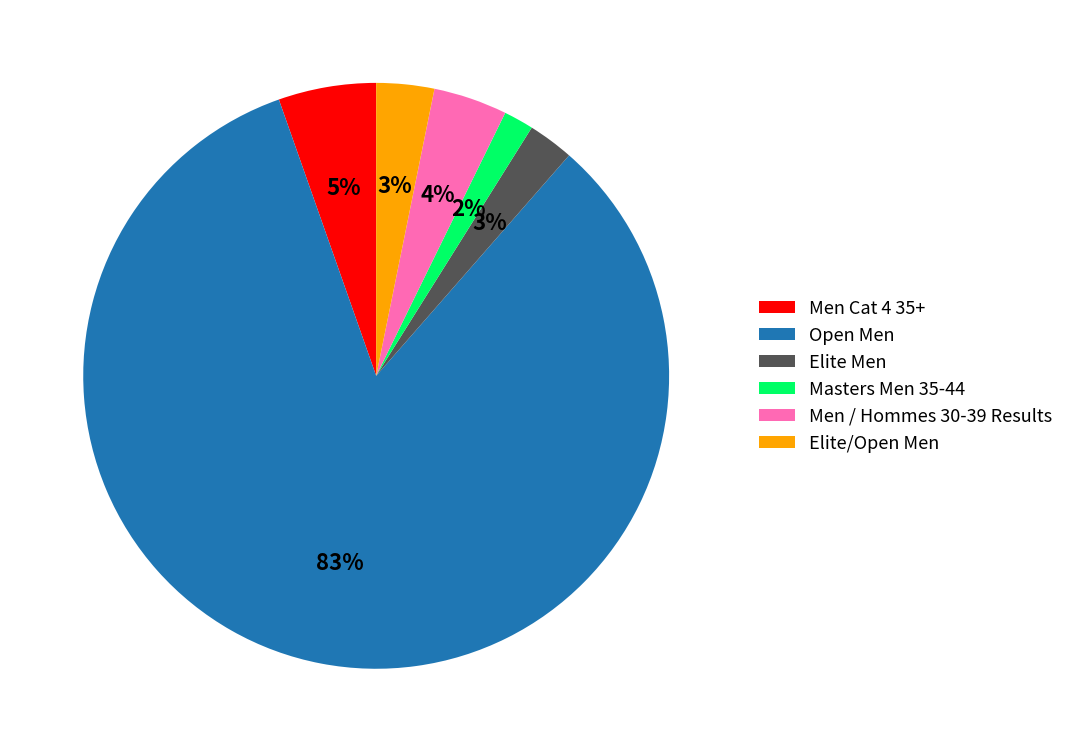

True or false: Open Men accounts for 92% of the total.

False